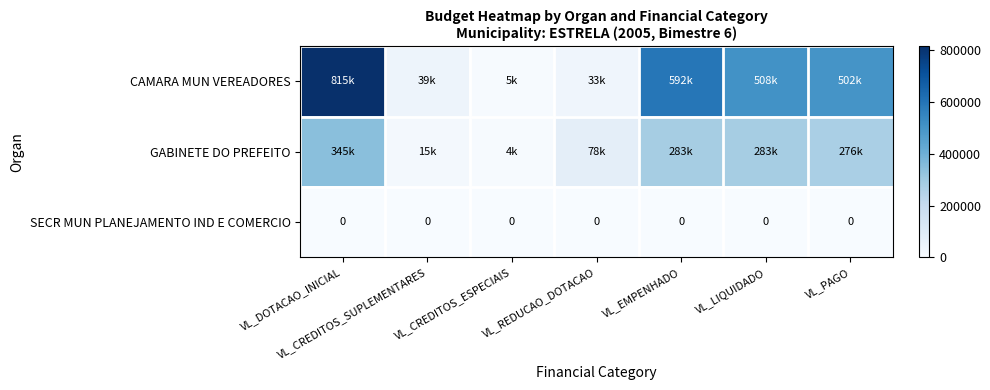

At which category is the sum across all series the highest?

VL_DOTACAO_INICIAL